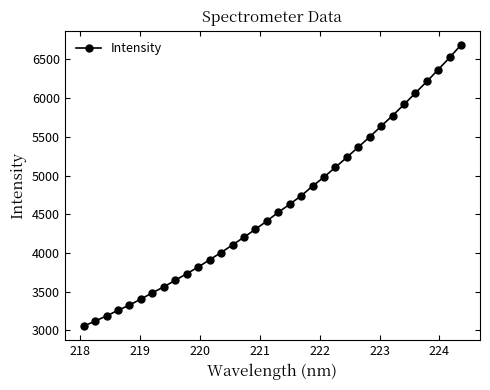

What is the smallest value displayed?

3054.6